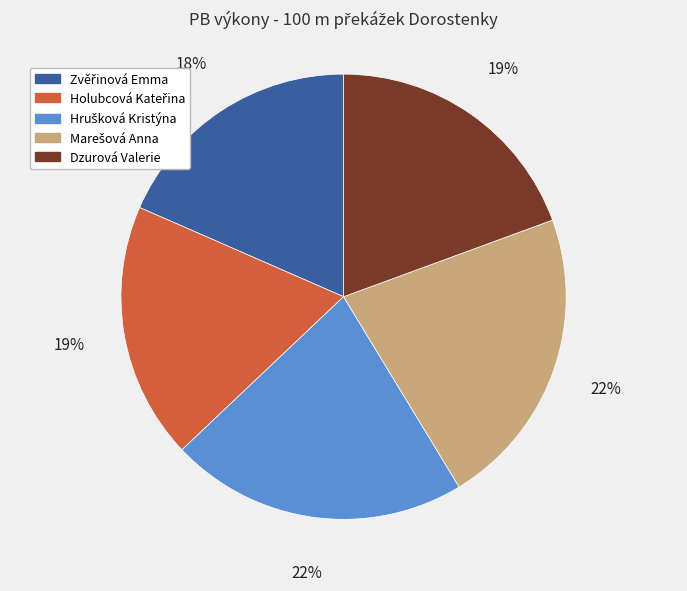

Does Dzurová Valerie represent more than half of the total?

No